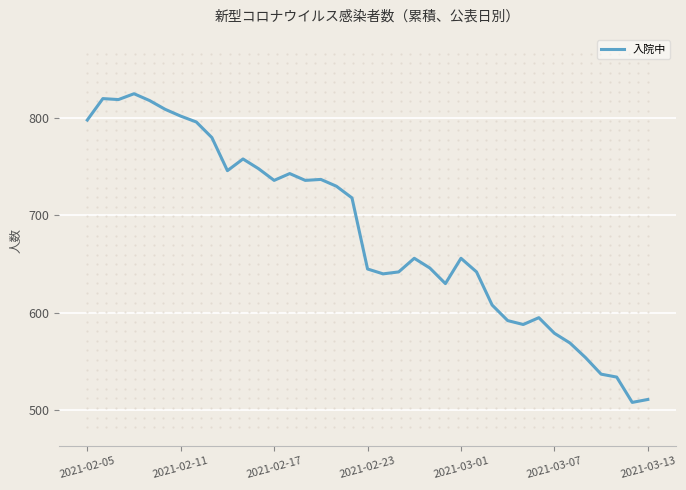

What is the difference between the maximum and minimum values?

317